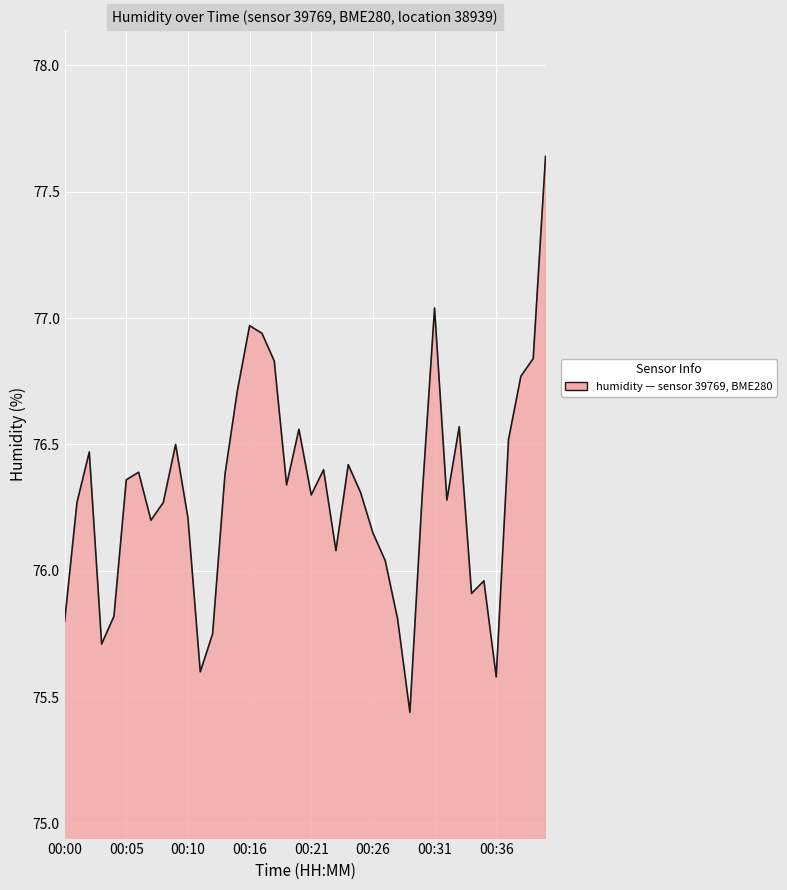

What is the difference between the maximum and minimum values?

2.2